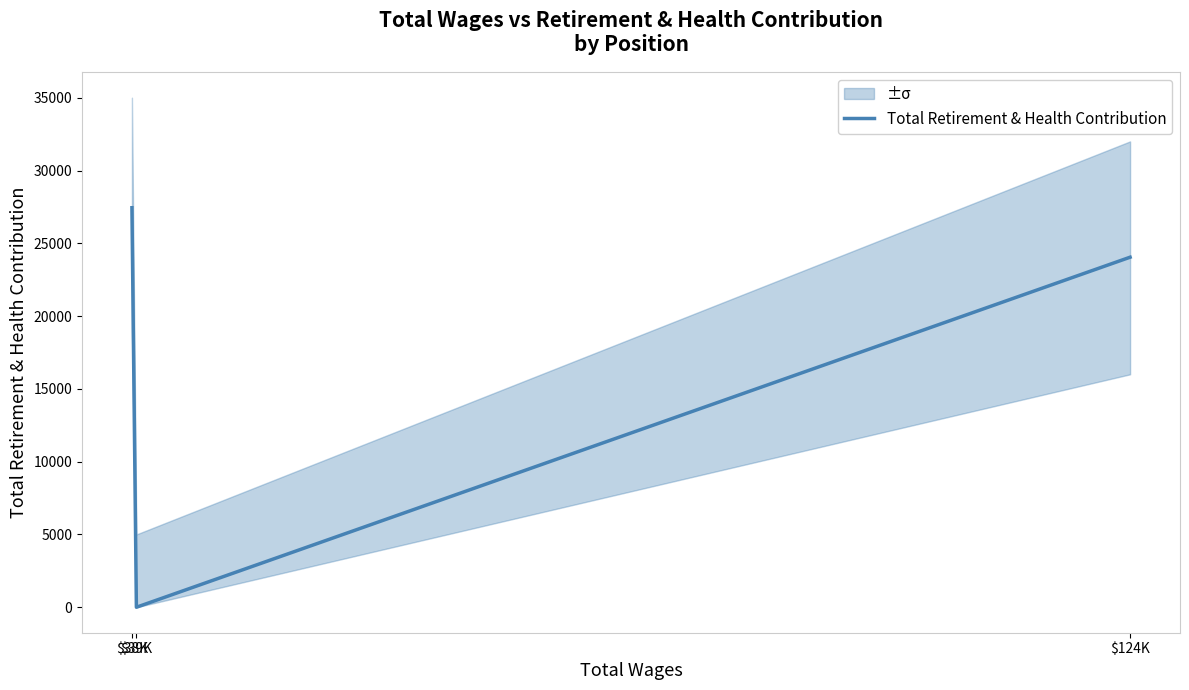

Between $124K and $38K, which is larger?

$38K